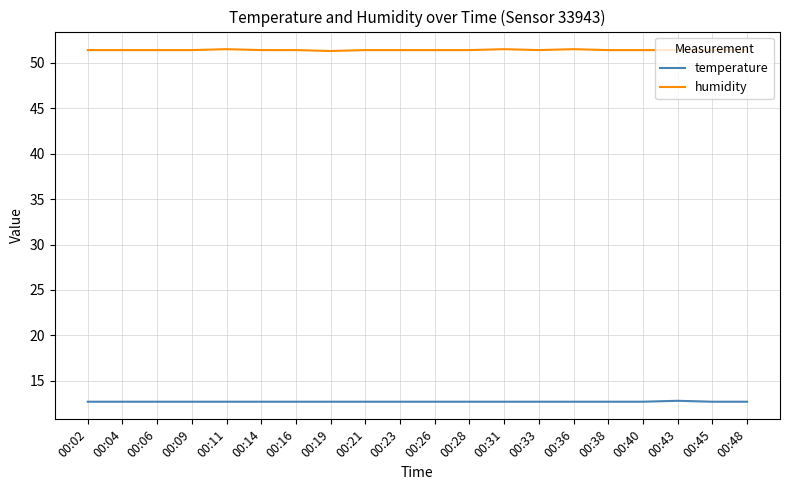

True or false: humidity and temperature intersect in this chart.

False